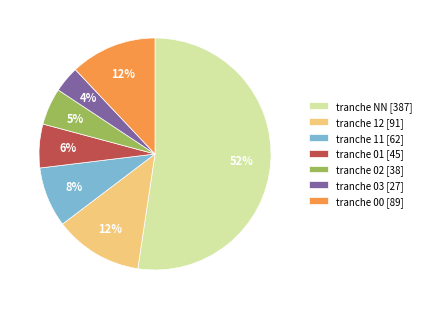

What is the majority slice?

tranche NN [387]